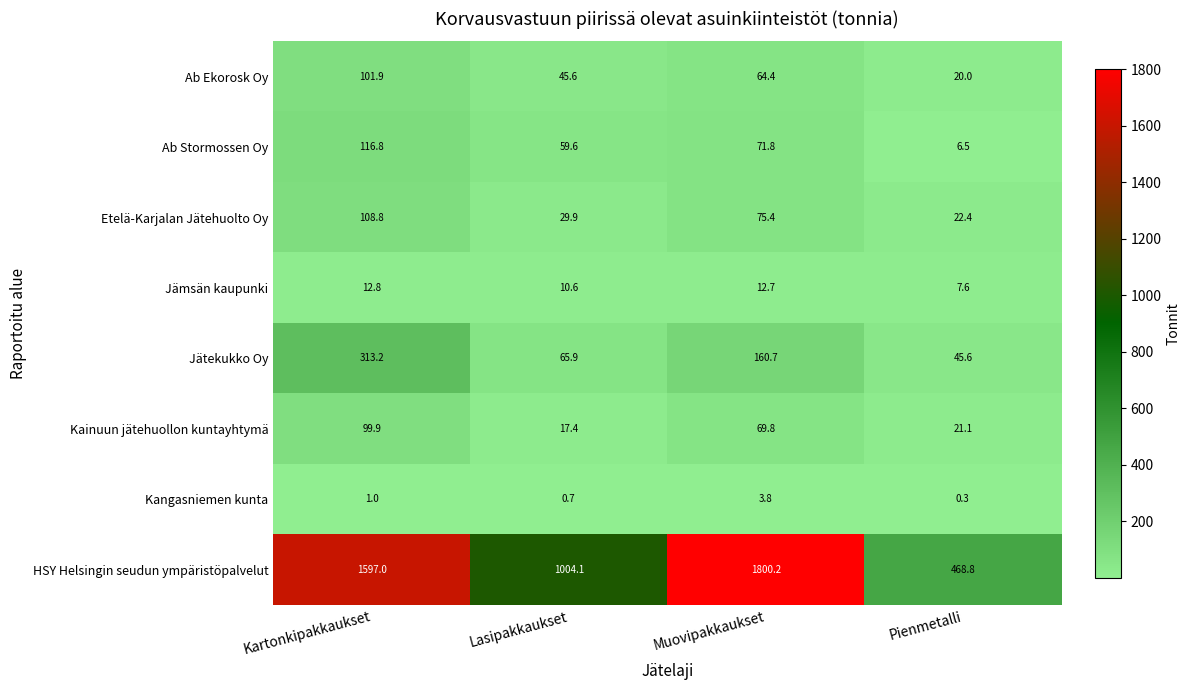

At which category is the sum across all series the highest?

Kartonkipakkaukset